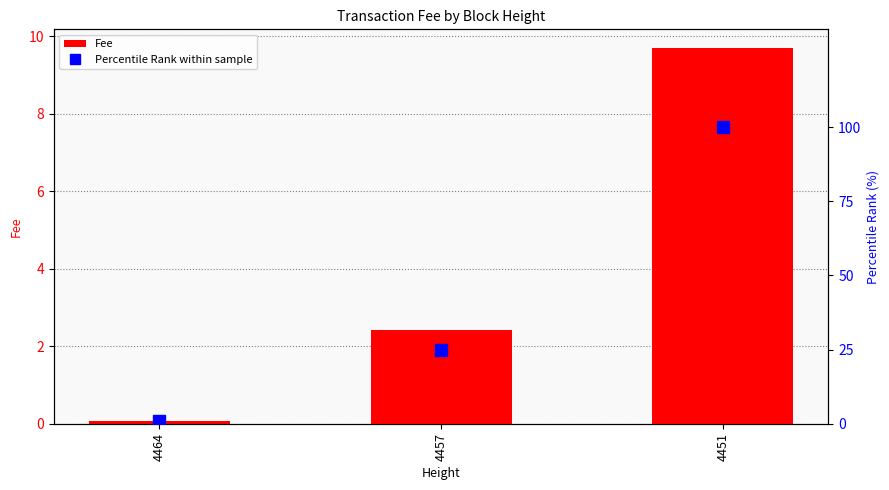

Which has a higher value, 4457 or 4464?

4457